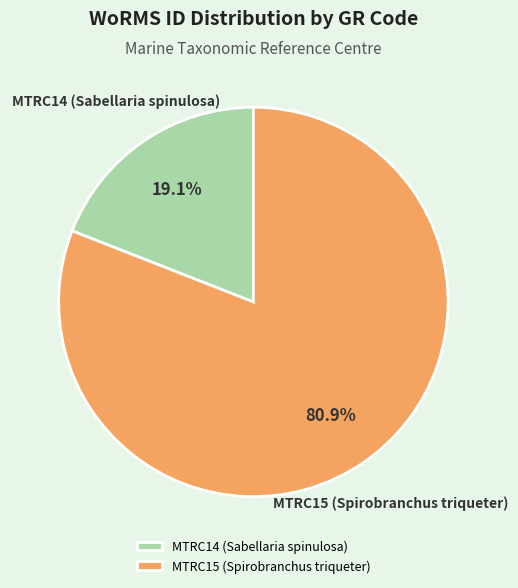

Is it true that MTRC15 (Spirobranchus triqueter) is 81% of the pie?

True